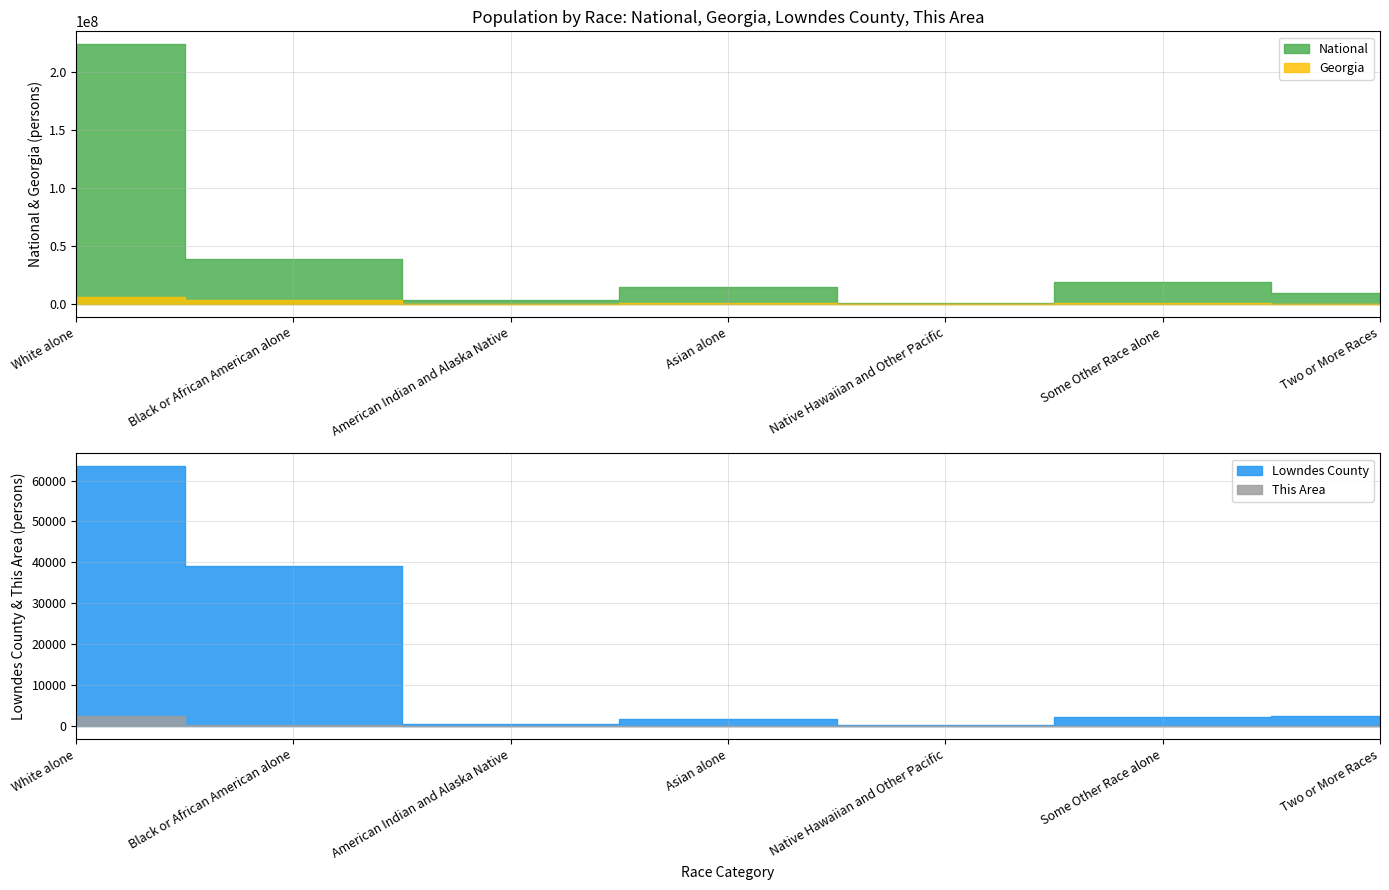

True or false: Lowndes County has more than 1 points higher than both neighbors.

False